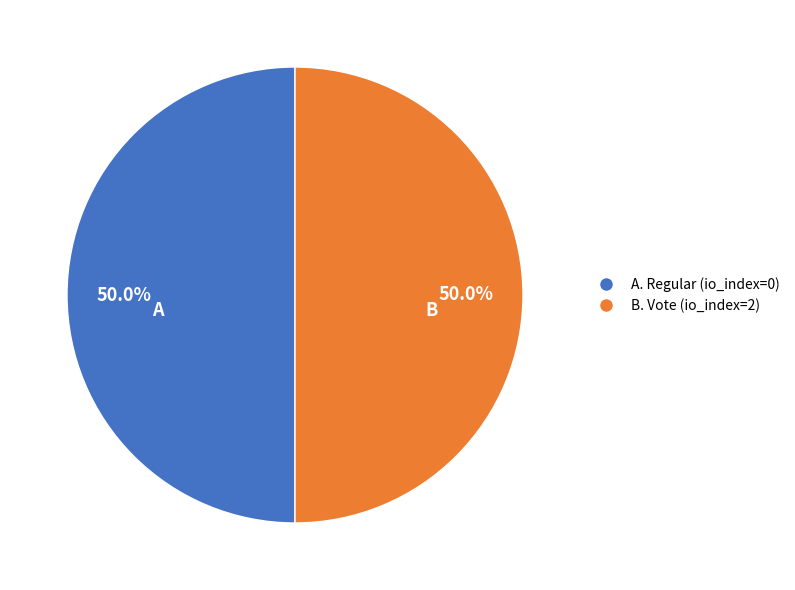

Rank the categories by value from lowest to highest.

Regular, Vote